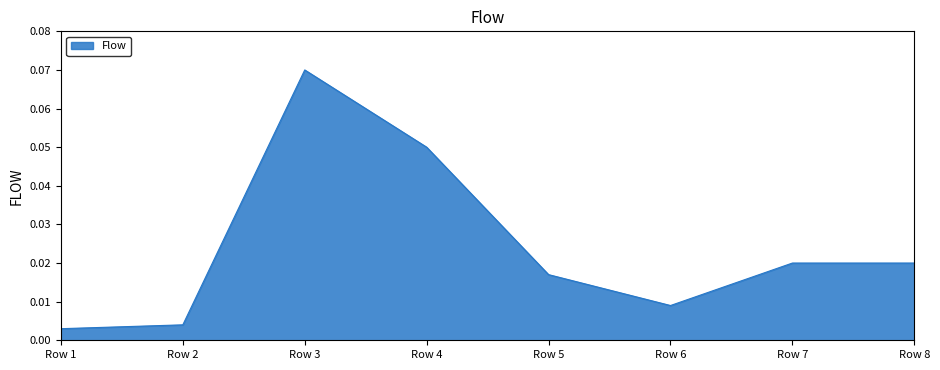

Which label corresponds to the smallest value in the chart?

Row 1